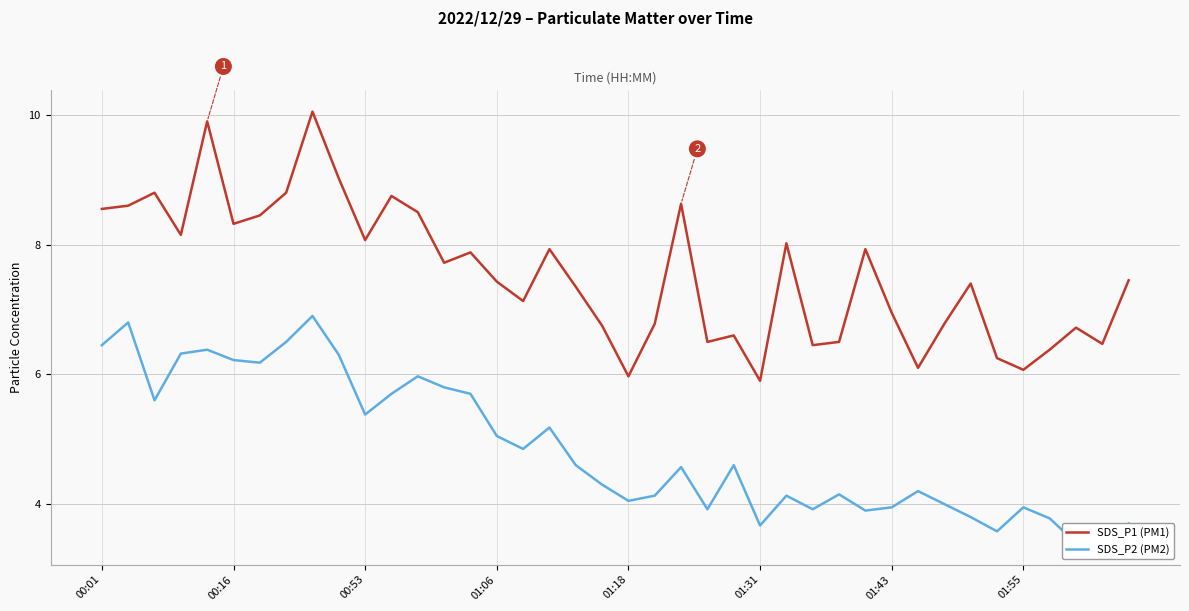

At which category is the sum across all series the highest?

8